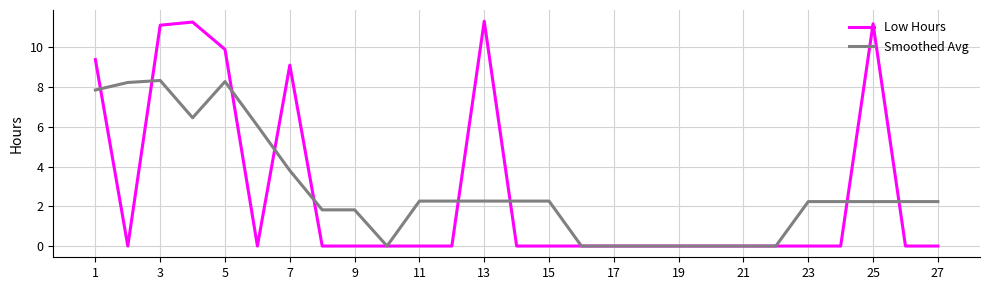

Which series has the largest range (max minus min)?

Low Hours